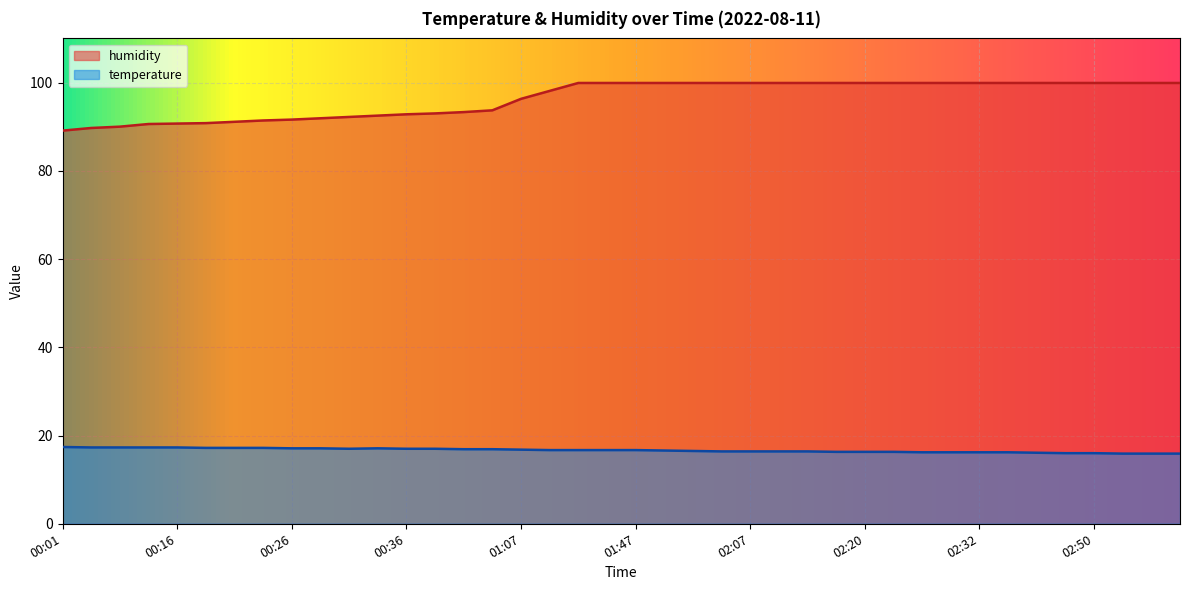

What is the difference between the highest and lowest values at 00:09?

72.7